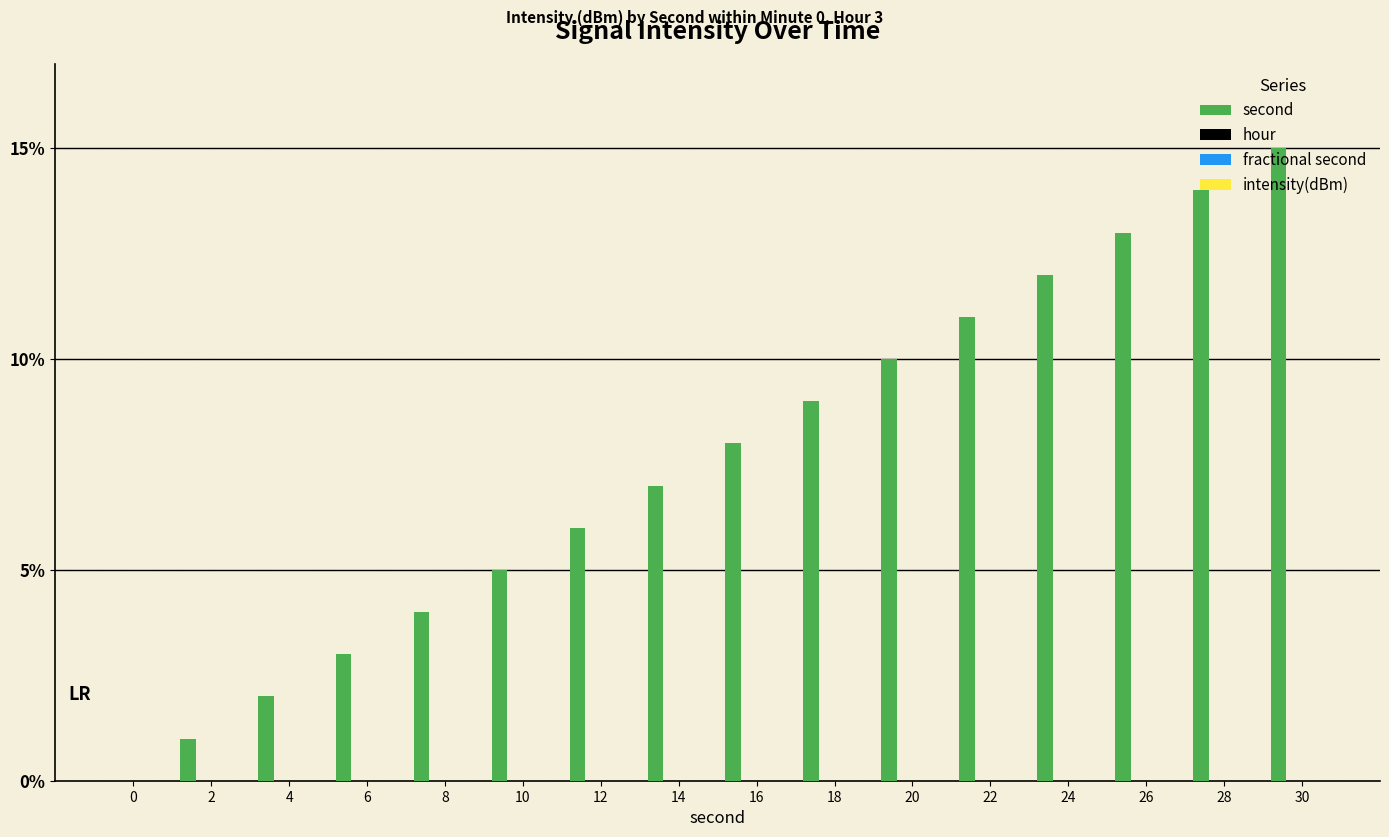

What is the sum of all values?

120